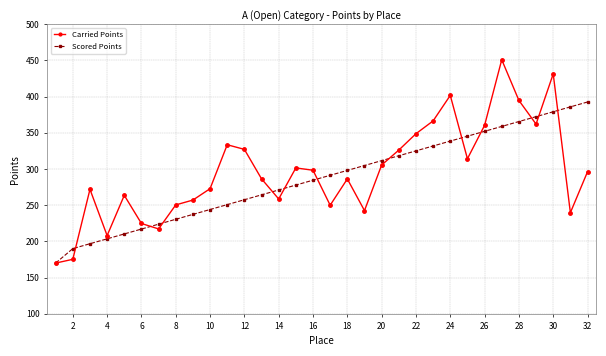

True or false: Scored Points and Carried Points intersect in this chart.

True